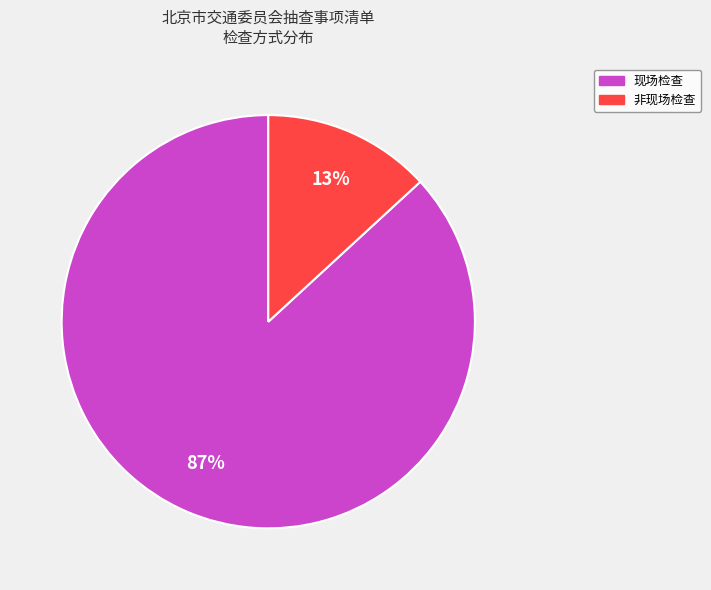

Is there any slice that represents more than half of the pie?

Yes